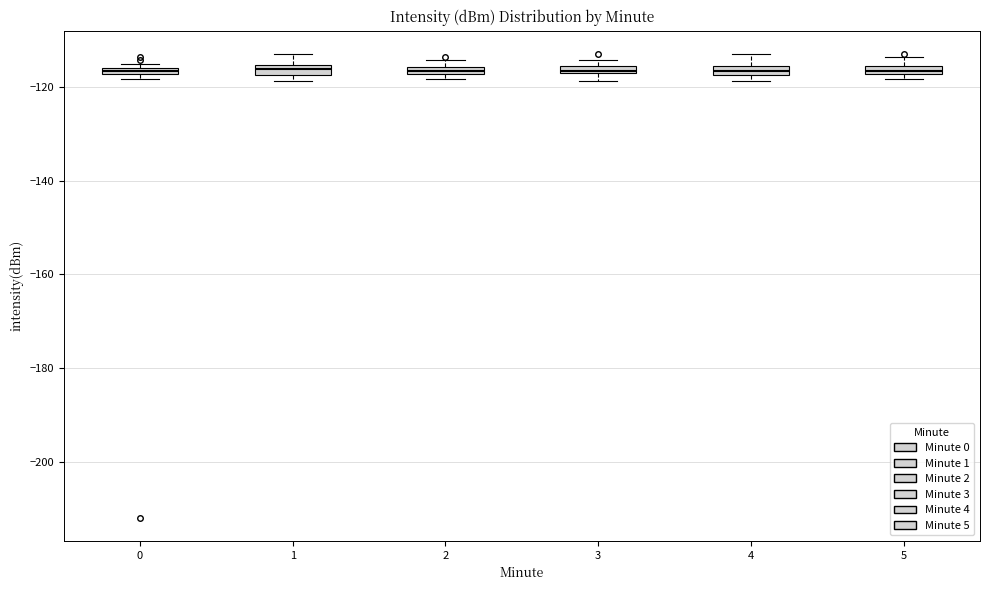

Where is the lower edge of the box at x = 1 on the y-axis? The values are not printed on the chart, so give them approximately, as read against the axis.

-118